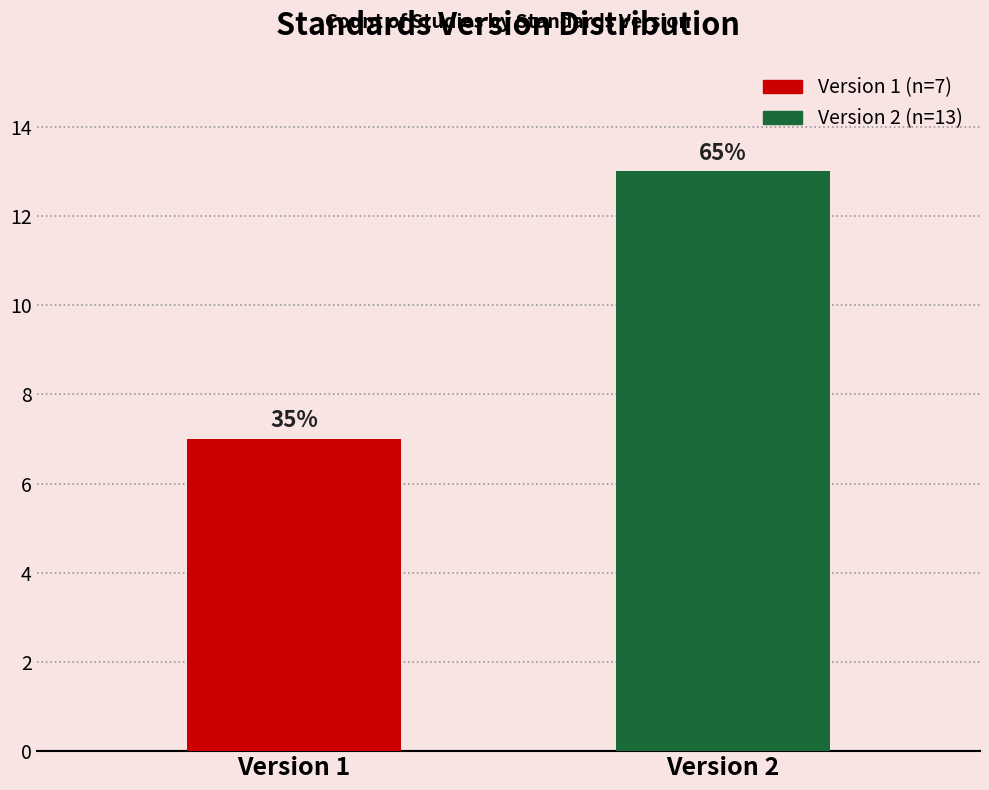

Are the bars horizontal?

No